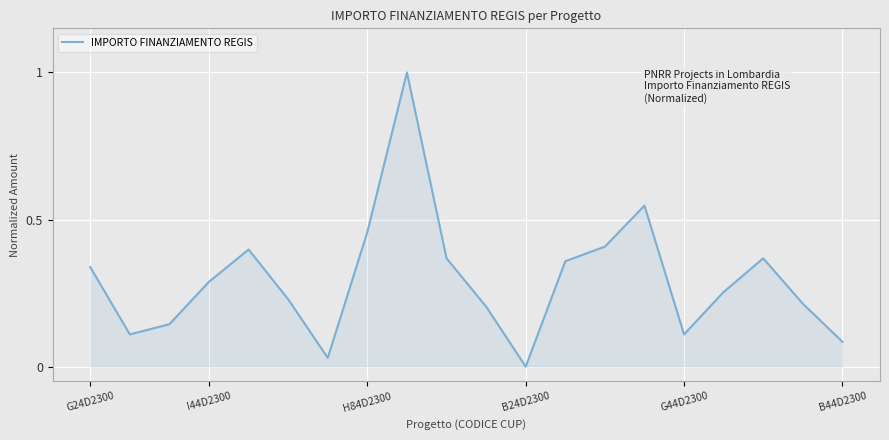

How many values are above zero?

19